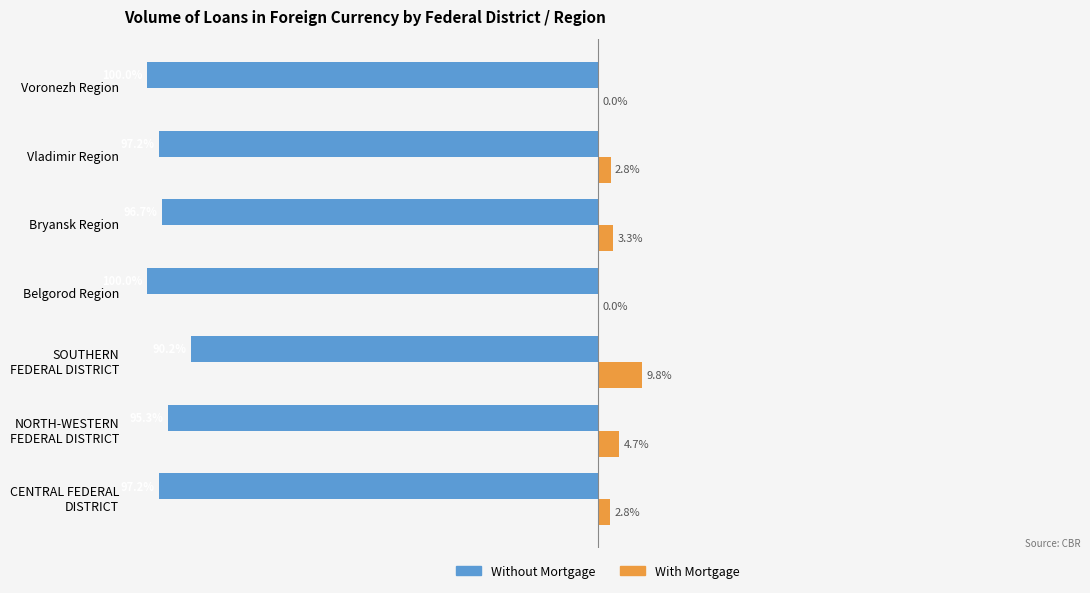

At which category is the sum across all series the highest?

SOUTHERN
FEDERAL DISTRICT